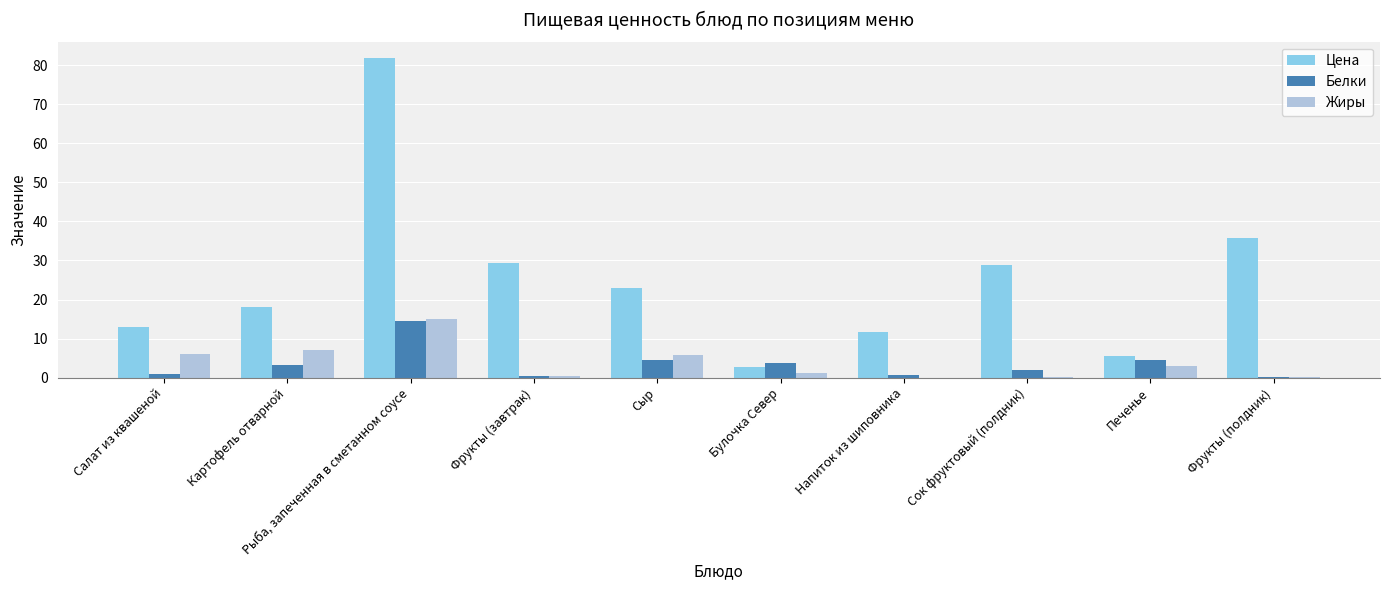

Which category has the highest value in the Жиры series?

Рыба, запеченная в сметанном соусе